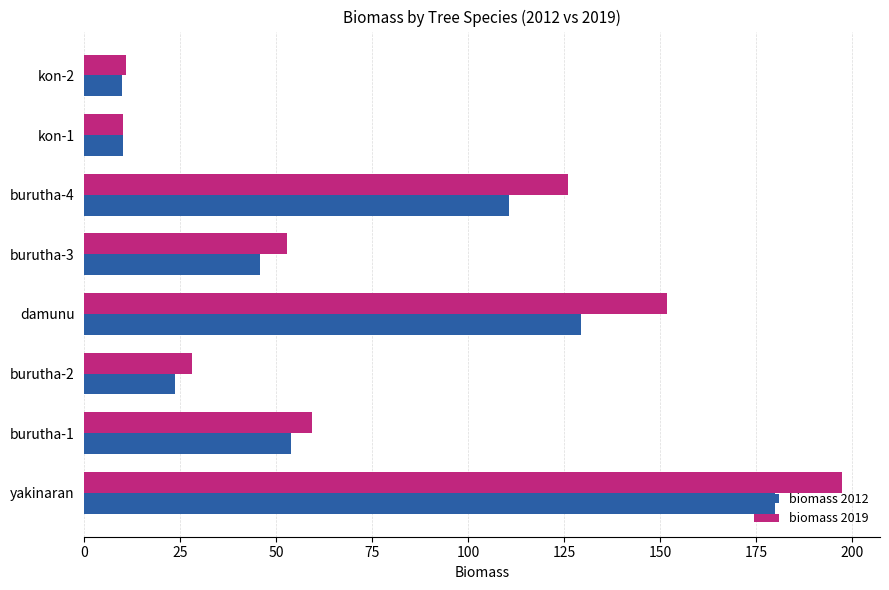

List the series in order of their peak value, highest first.

biomass 2019, biomass 2012